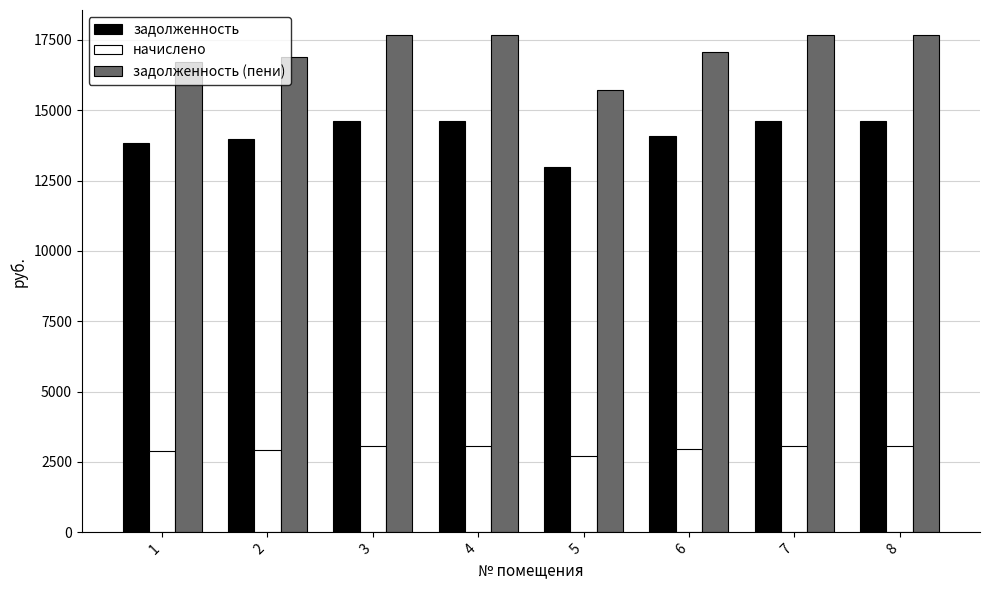

What is the smallest value displayed?

2721.6